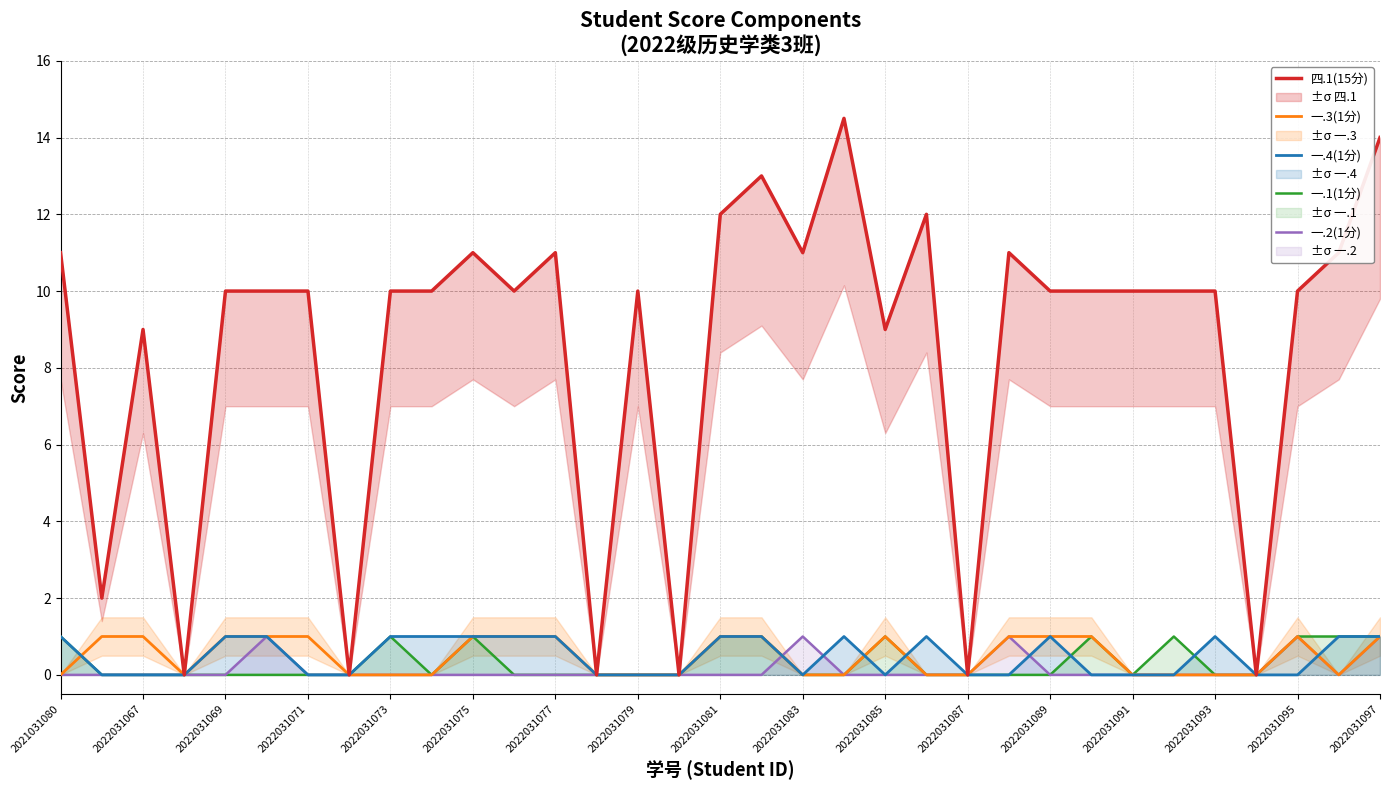

What is the average value of the 一.2(1分) series?

0